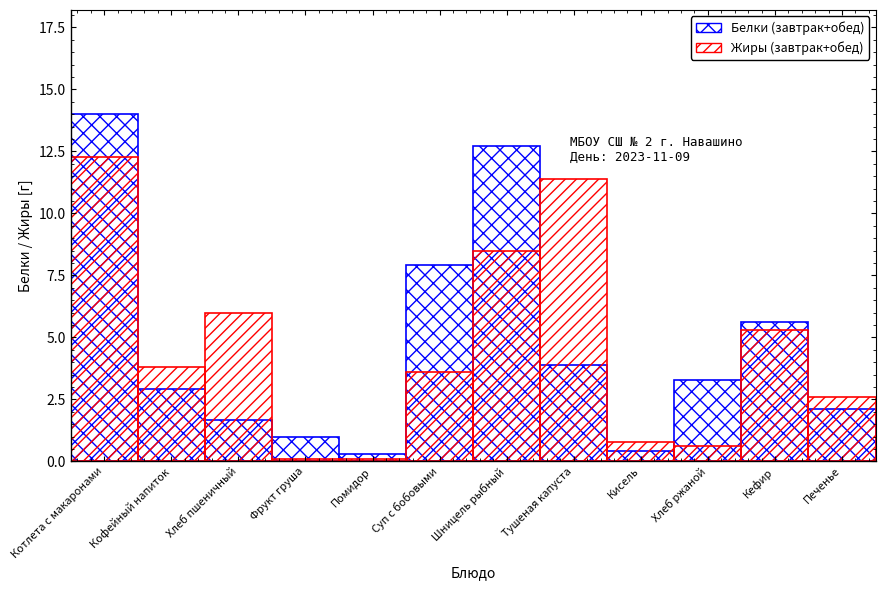

What is the label of the 7th bar from the right?

Суп с бобовыми